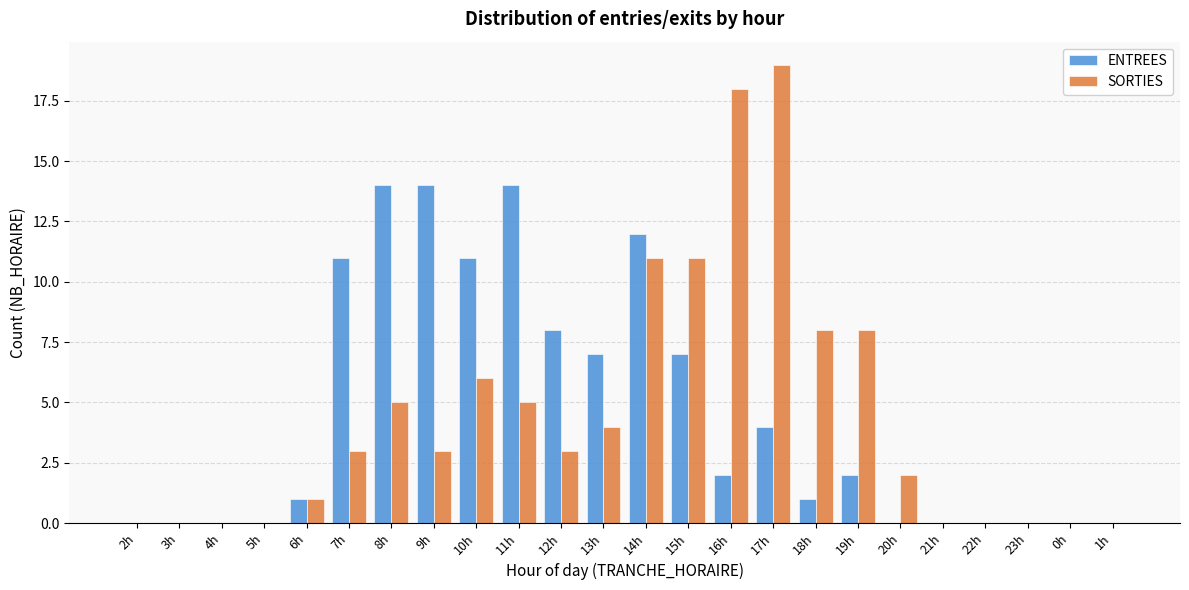

Is the value of SORTIES at 10h greater than the value of ENTREES at 16h?

Yes